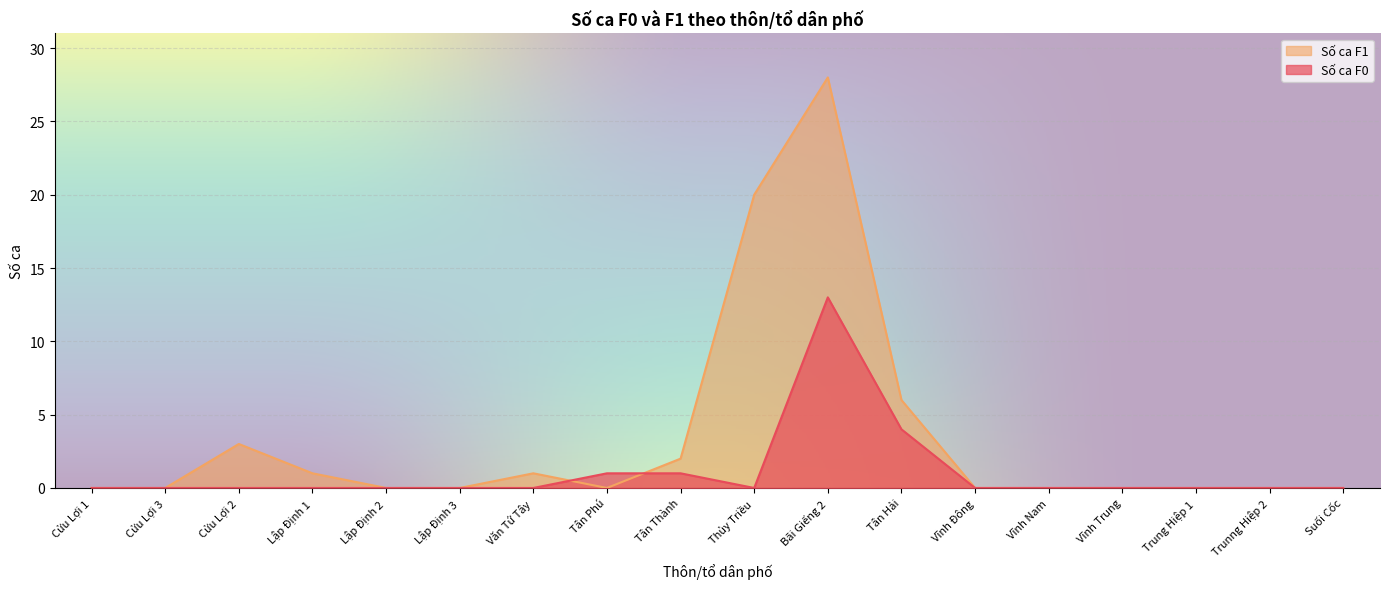

What is the greatest value displayed?

28